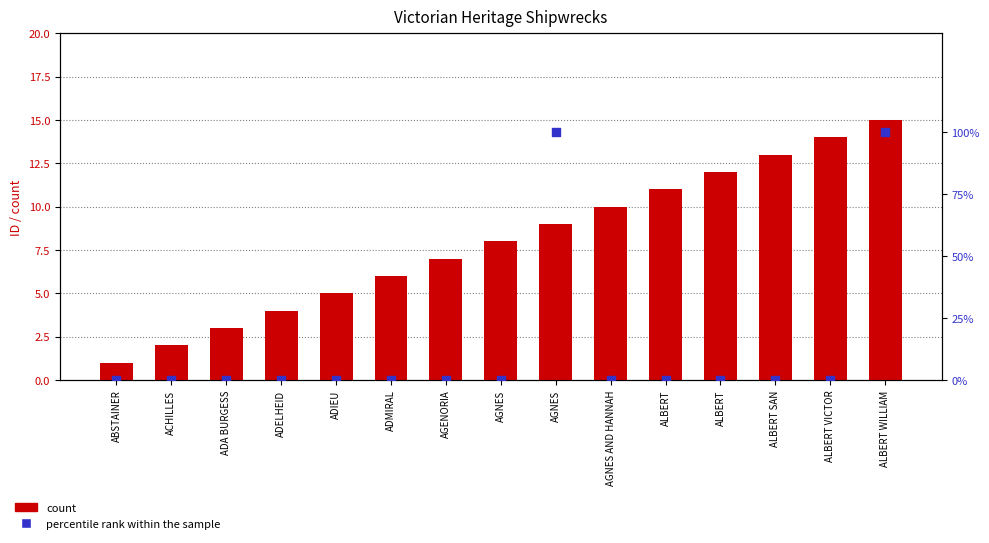

Which series has the largest Y range (max minus min)?

count